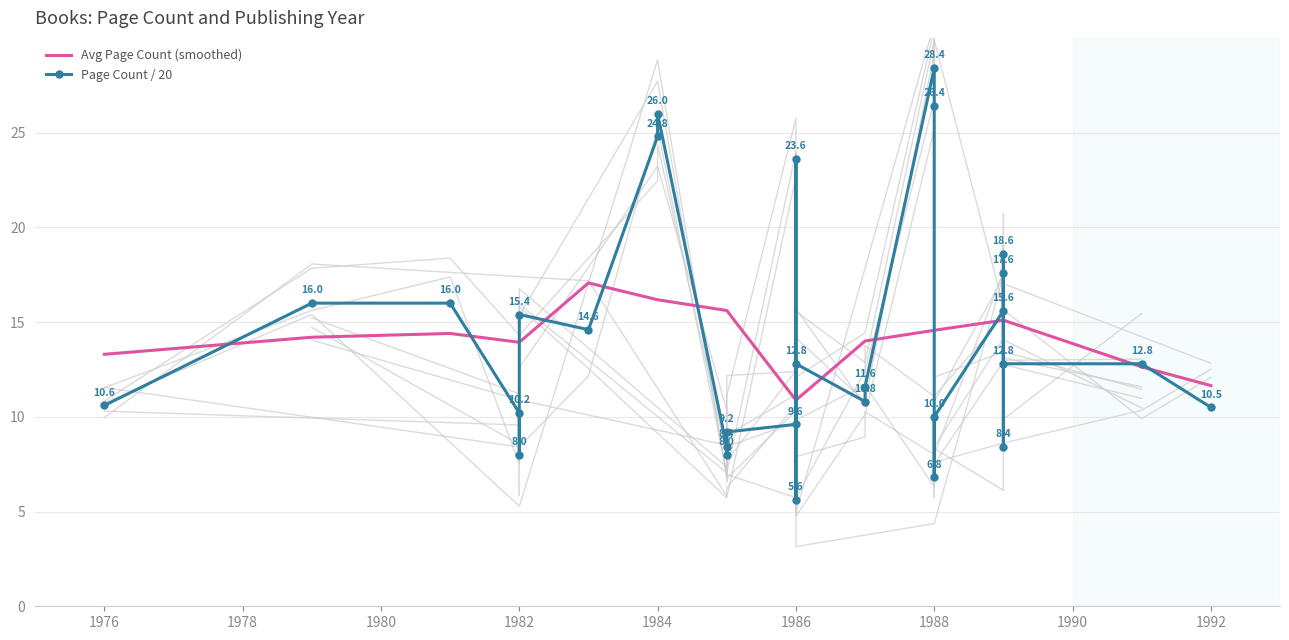

List the labels in order of value, smallest first.

1986, 1988, 1982, 1985, 1985, 1989, 1985, 1986, 1988, 1982, 1992, 1976, 1987, 1987, 1986, 1989, 1991, 1983, 1982, 1989, 1979, 1981, 1989, 1989, 1986, 1984, 1984, 1988, 1988